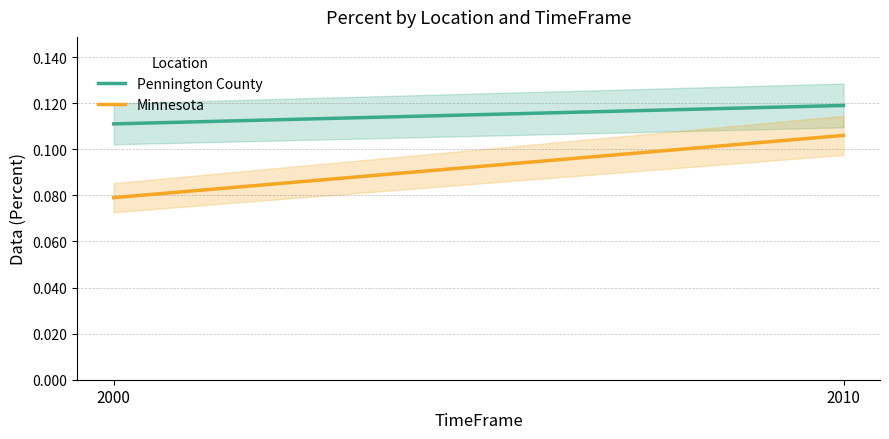

Rank the series by their average value, from lowest to highest.

Minnesota, Pennington County